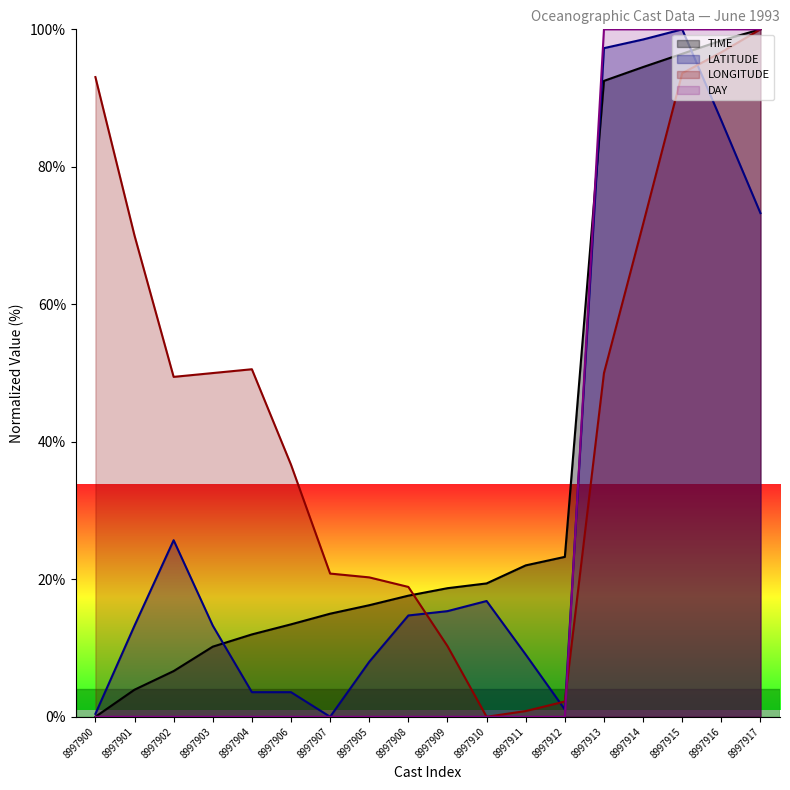

Reading left to right, transcribe all the data shown in this chart.

TIME: 0.0	3.9	6.6	10.2	12.0	13.4	15.0	16.2	17.6	18.7	19.4	22.0	23.3	92.5	94.5	96.4	98.4	100.0
LATITUDE: 0.4	13.3	25.7	13.3	3.6	3.6	0.0	8.0	14.7	15.4	16.8	9.1	1.1	97.3	98.5	100.0	86.7	73.3
LONGITUDE: 93.1	70.0	49.4	50.0	50.6	36.7	20.8	20.3	18.9	10.3	0.0	0.8	2.2	50.0	71.7	93.6	96.7	100.0
DAY: 0.0	0.0	0.0	0.0	0.0	0.0	0.0	0.0	0.0	0.0	0.0	0.0	0.0	100.0	100.0	100.0	100.0	100.0